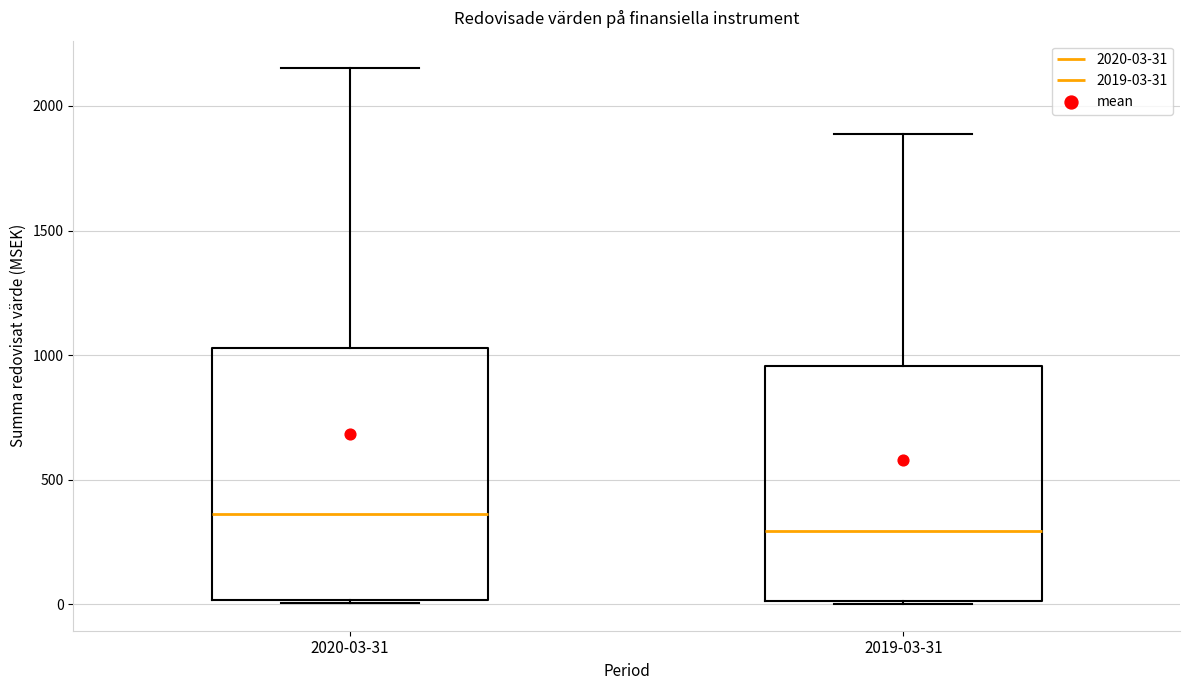

Which box's median line is the highest?

2020-03-31